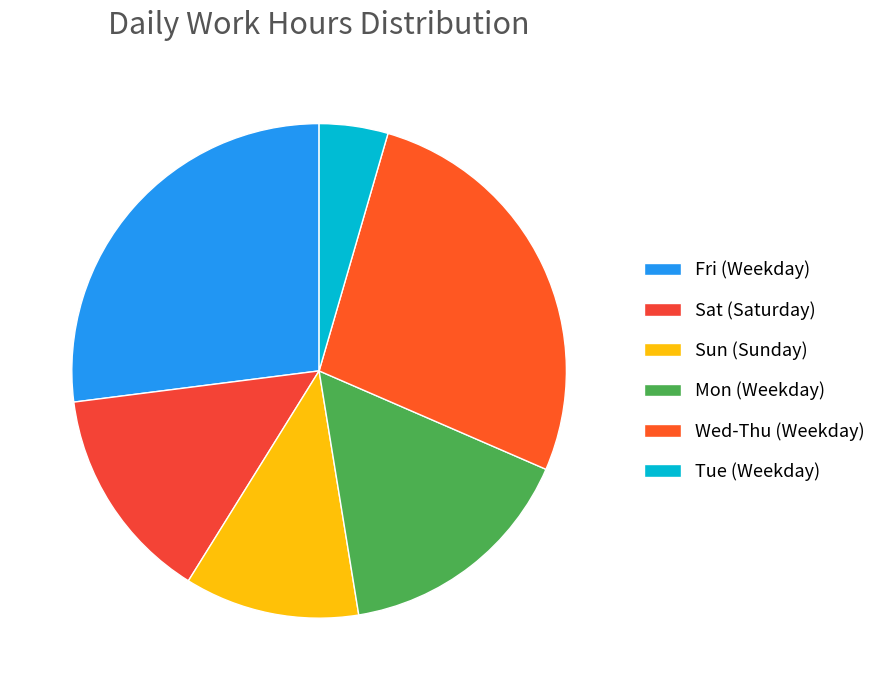

Count the number of slices in the pie.

6